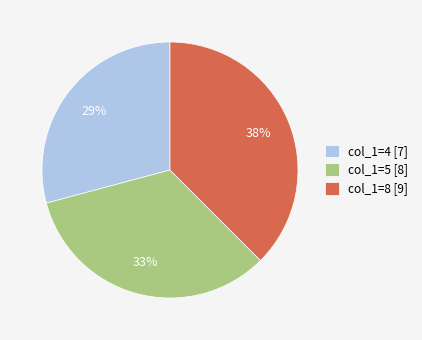

Between col_1=8 [9] and col_1=4 [7], which is larger?

col_1=8 [9]